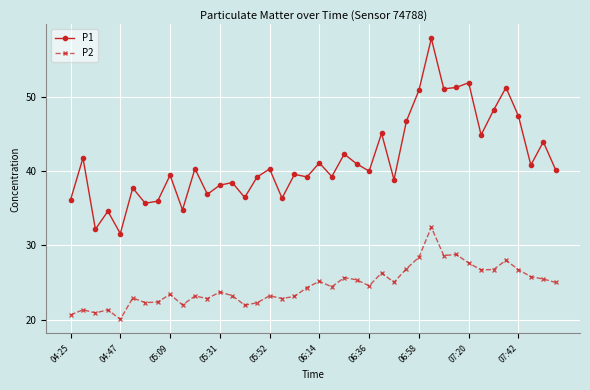

How many interior local peaks does the P1 series have?

15